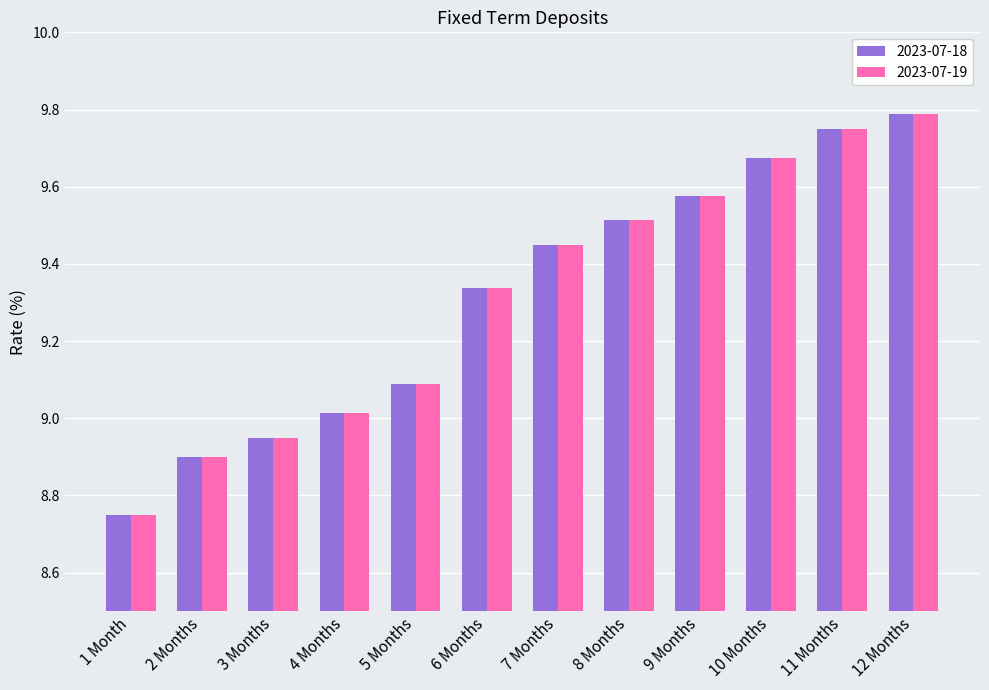

Which series has the largest range (max minus min)?

2023-07-18